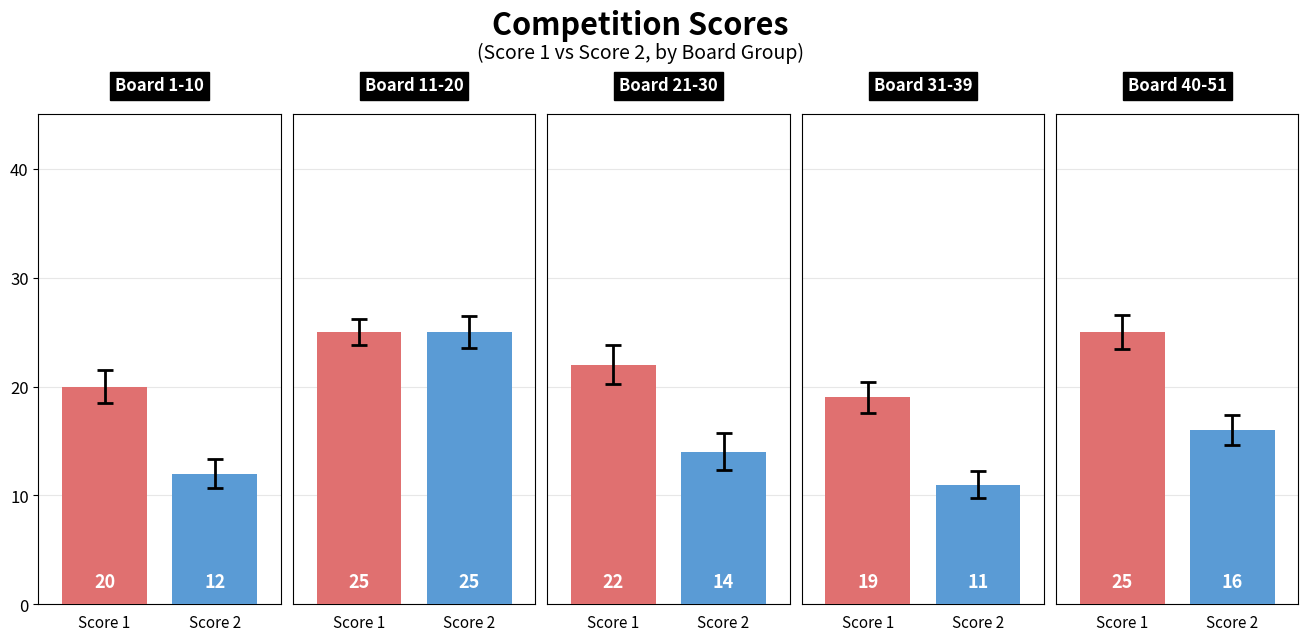

What is the label of the 2nd bar from the left?

Board 11-20